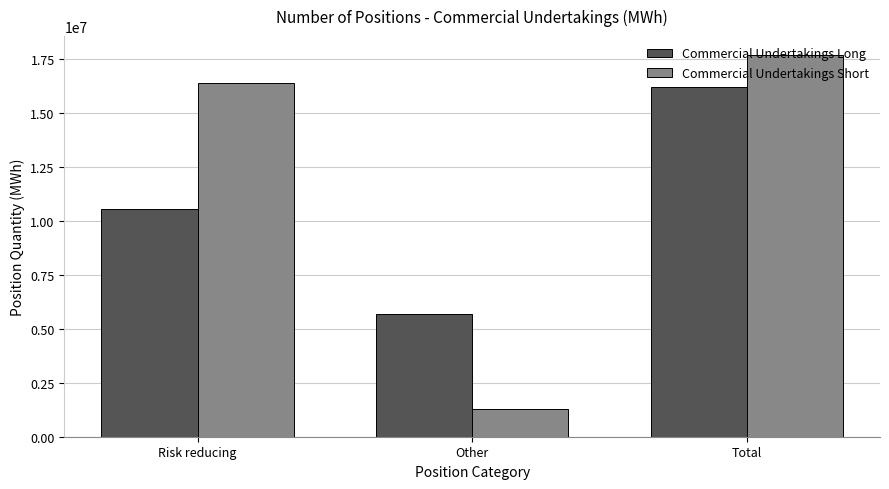

Which category has the highest value across all series?

Total